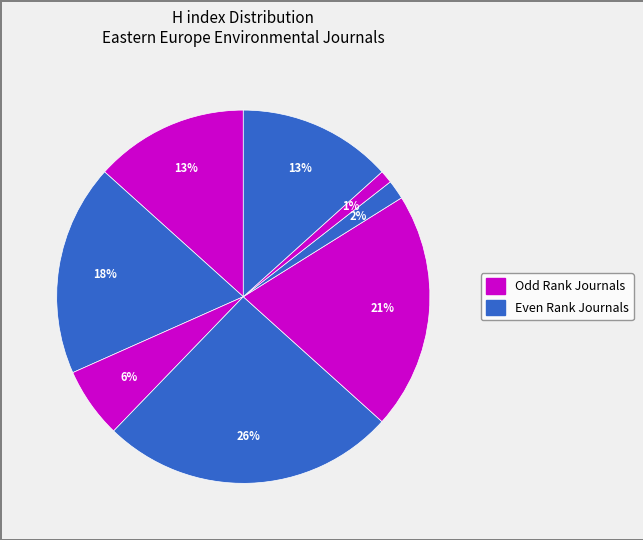

How many slices are in this pie chart?

8